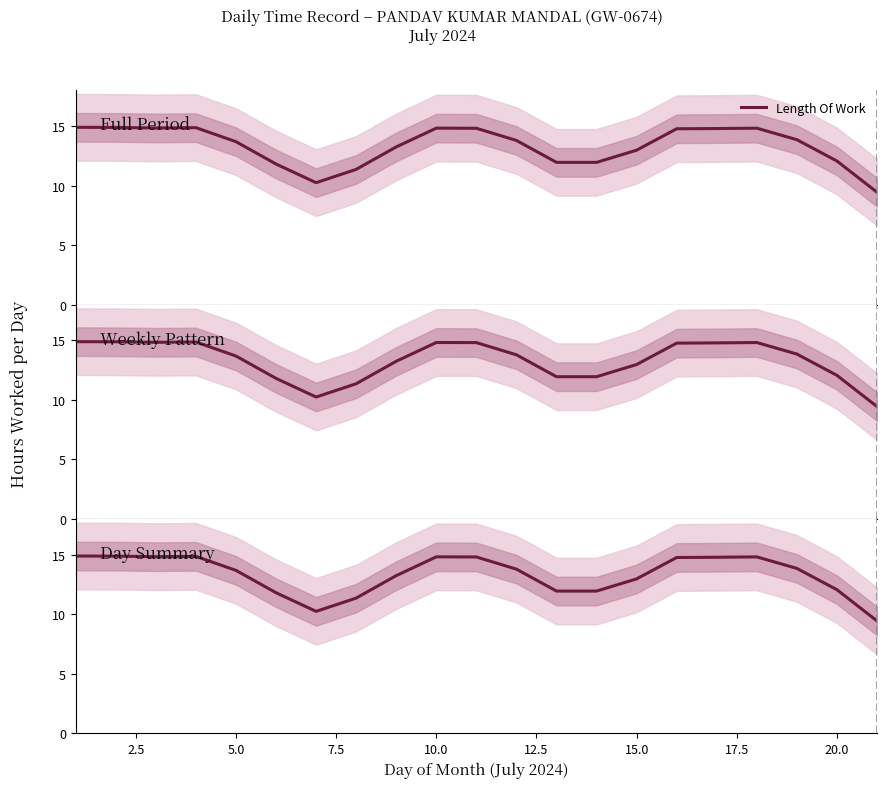

What is the difference between the maximum and minimum values?

5.5